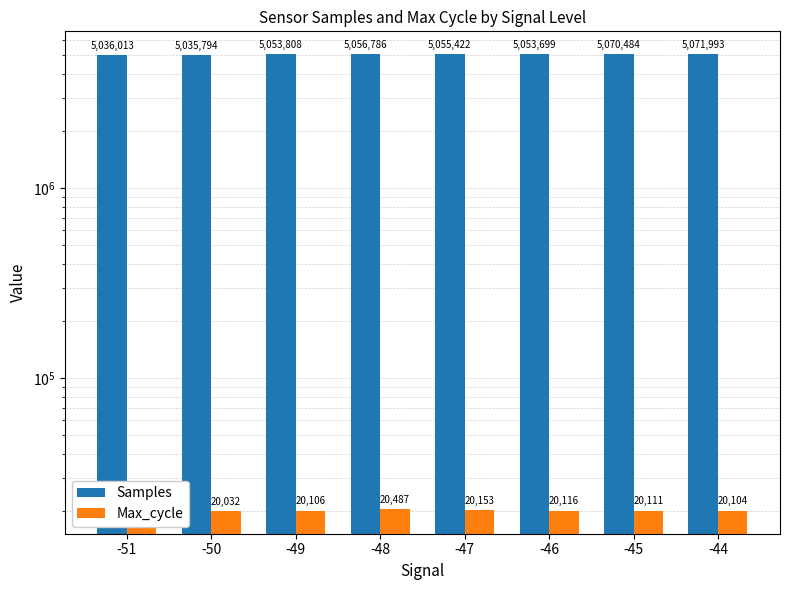

Between -44 and -48, which is larger?

-44